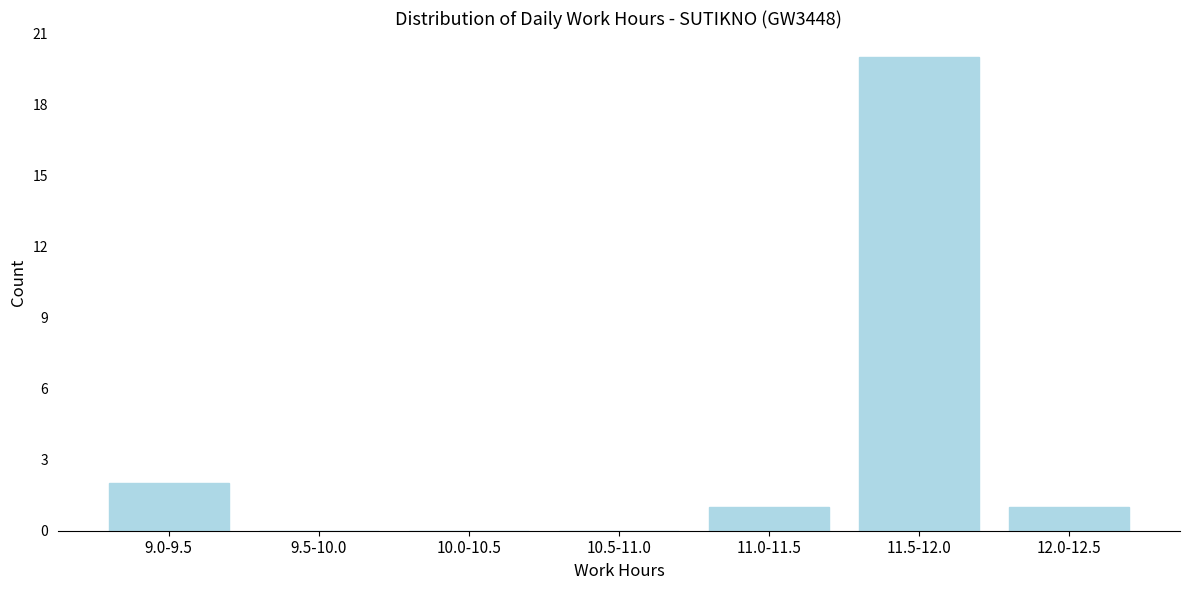

Reading left to right, transcribe all the data shown in this chart.

9.0-9.5=2	9.5-10.0=0	10.0-10.5=0	10.5-11.0=0	11.0-11.5=1	11.5-12.0=20	12.0-12.5=1